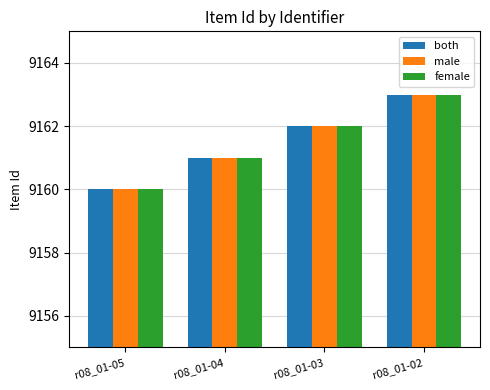

What is the value of the female bar at the 1st from the left?

9160